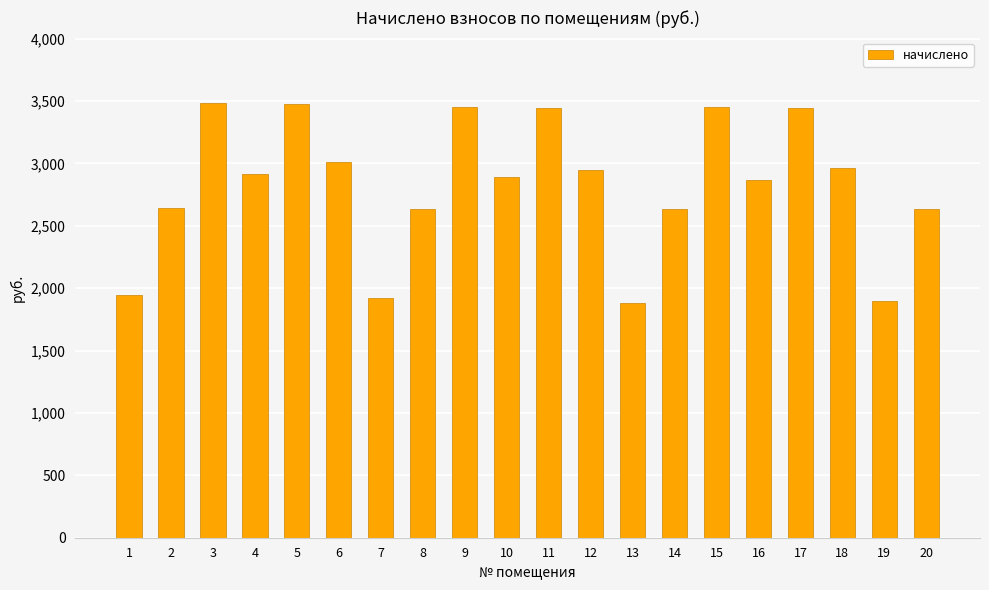

What is the sum of all values?

56551.4